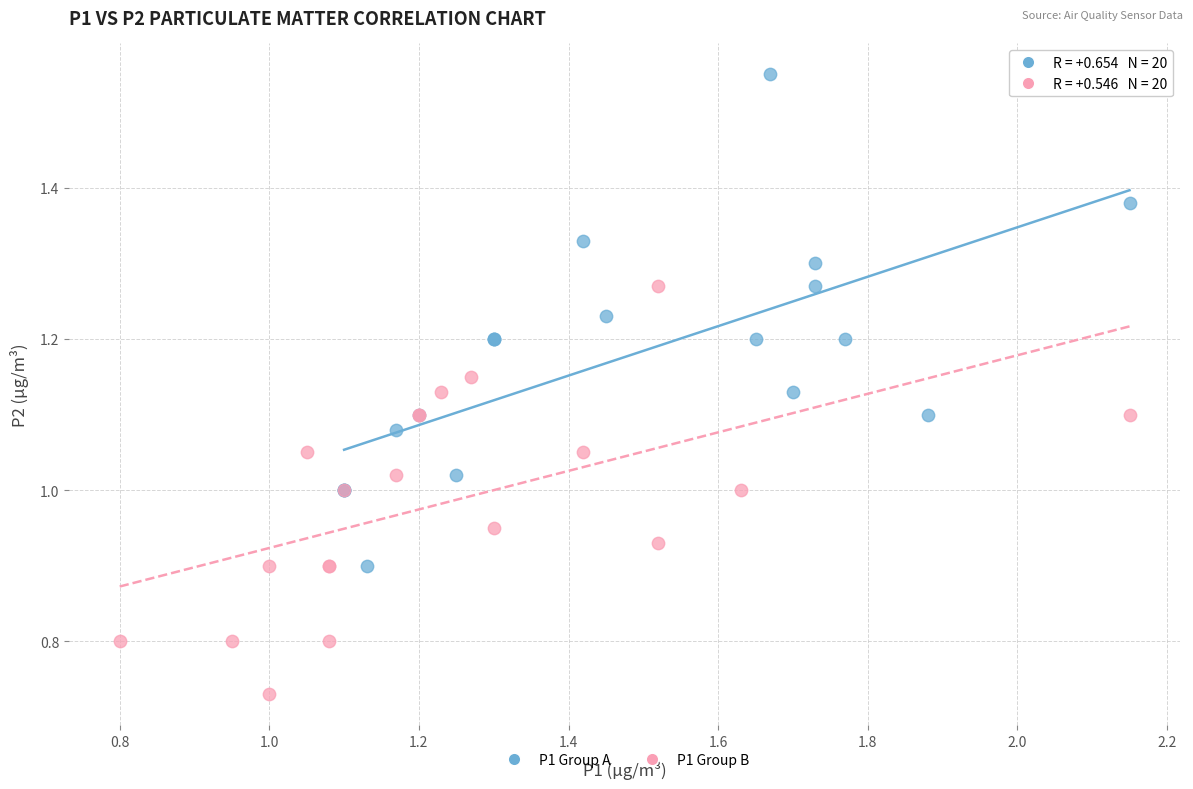

Which series has the widest spread of Y values?

P1 Group A